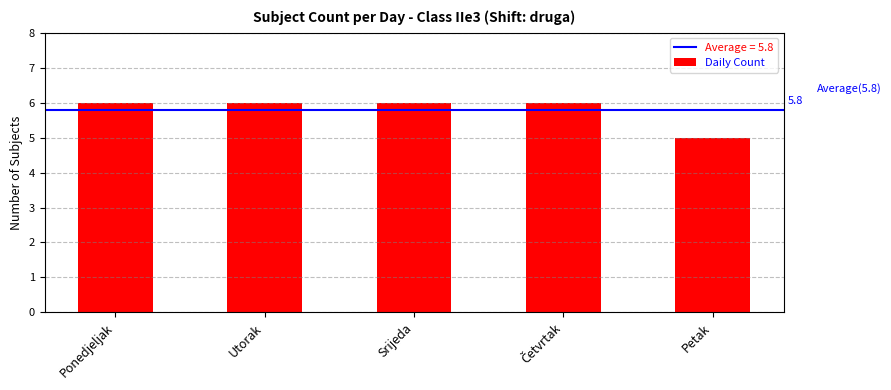

Does the chart contain stacked bars?

No